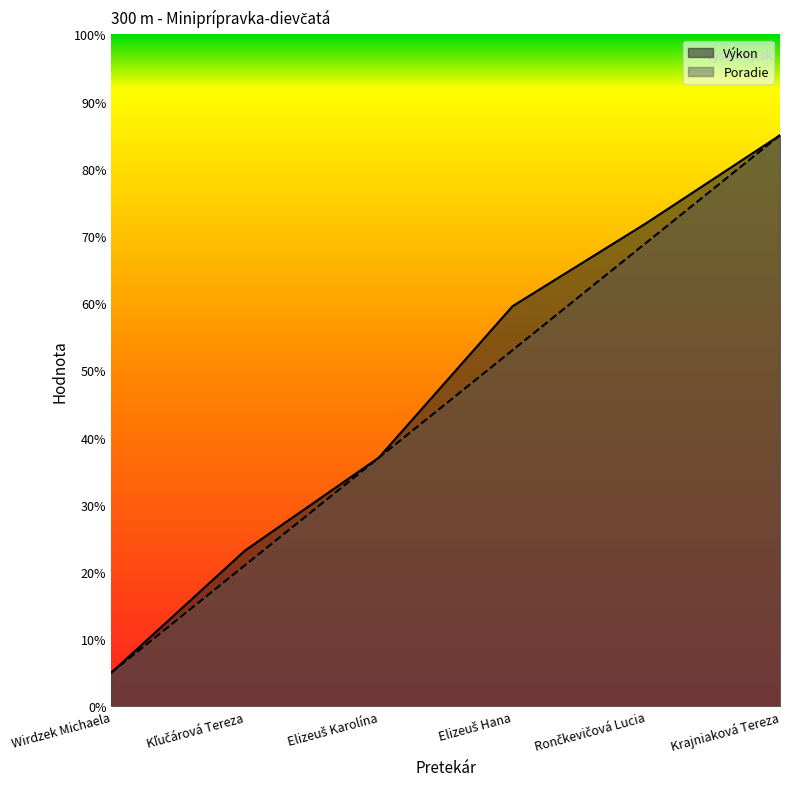

Is the value of Výkon at Rončkevičová Lucia greater than the value of Poradie at Wirdzek Michaela?

Yes